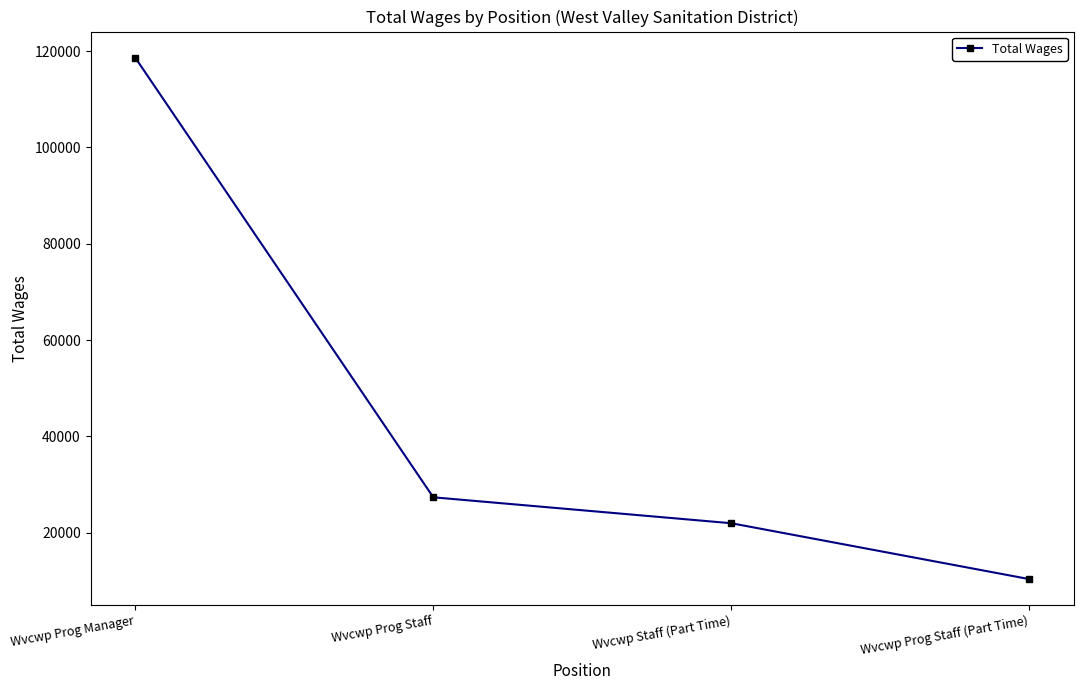

How many lines are shown in the chart?

1